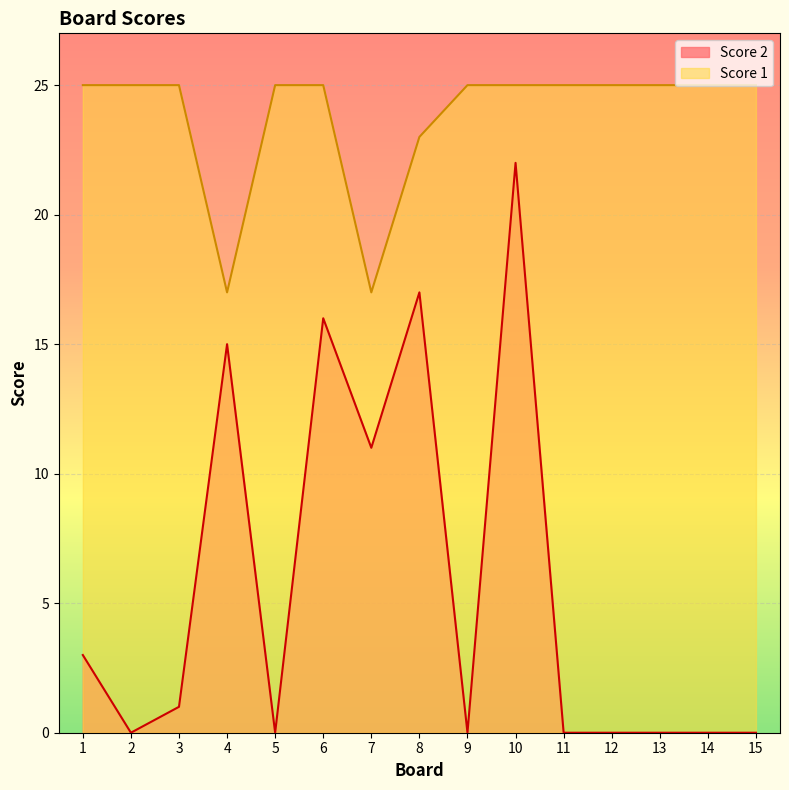

True or false: Score 2 has more than 1 interior local peaks.

True